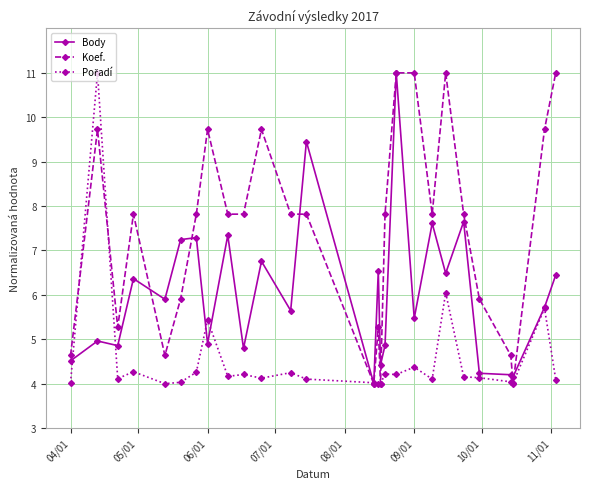

How many values in the Body series exceed 5?

16